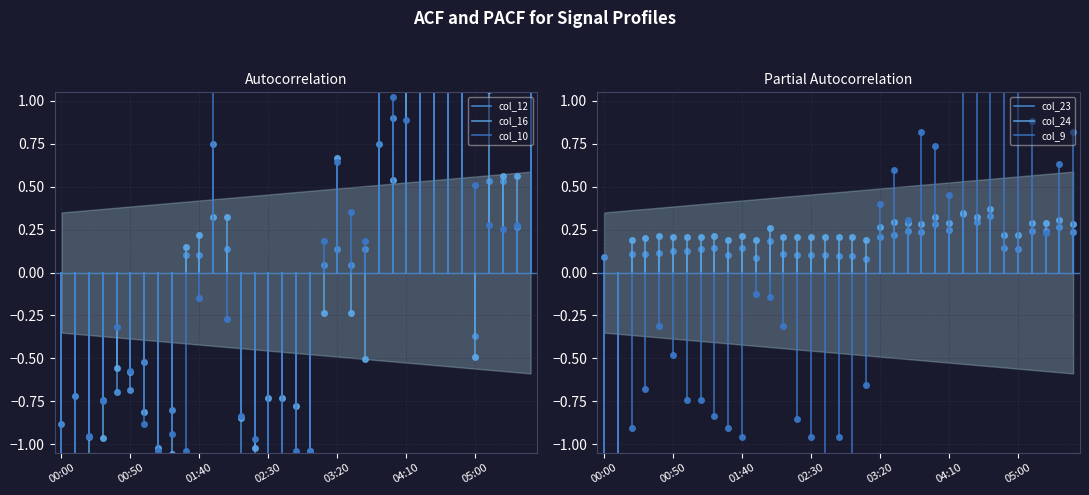

Between 00:00 and 00:50, which is larger?

00:00